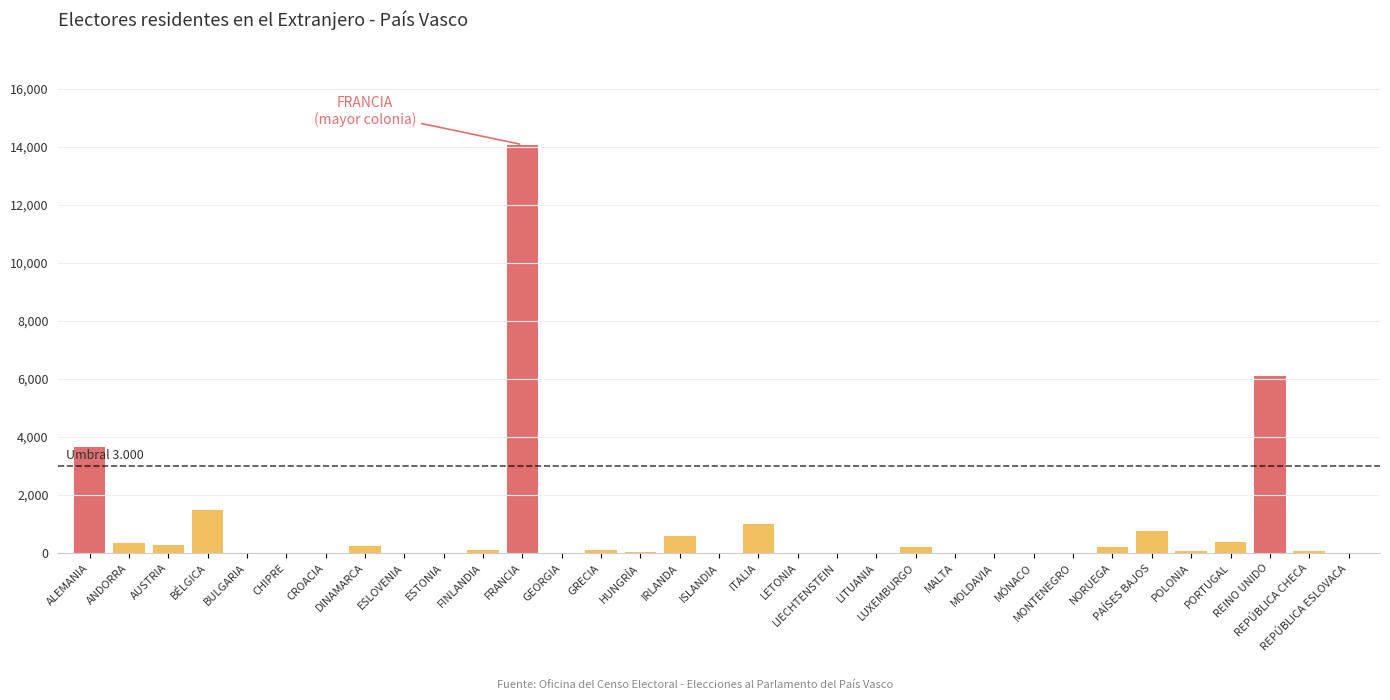

What is the sum of all values?

29813